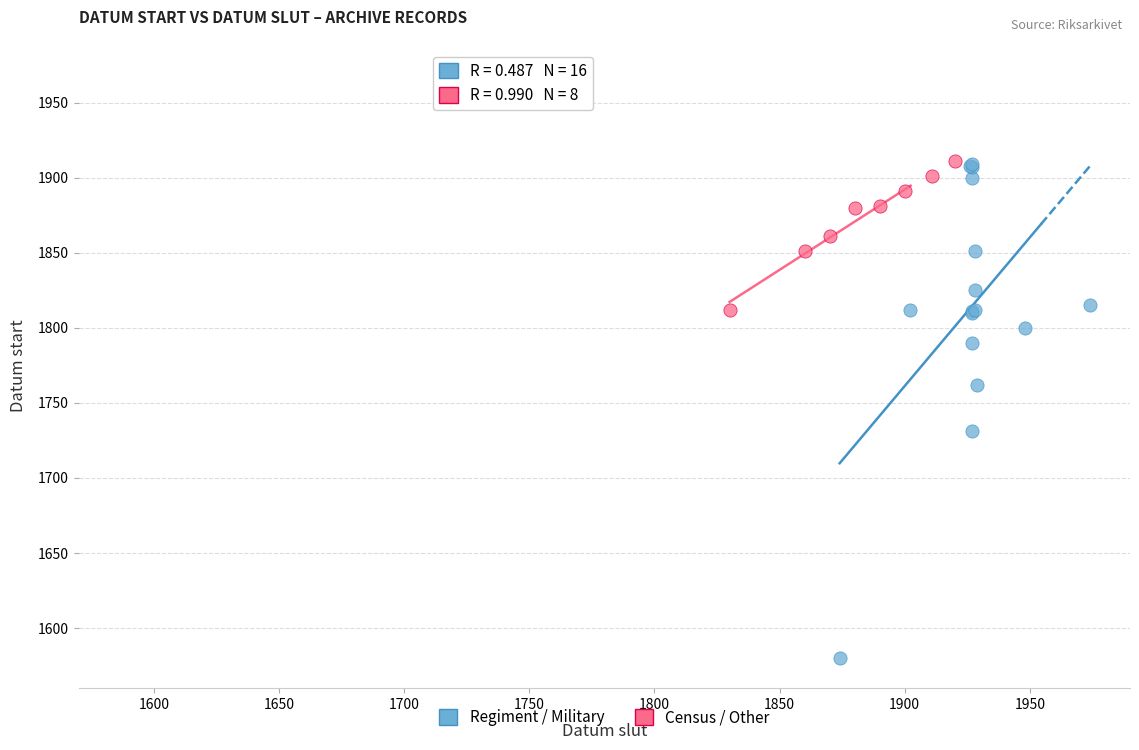

Which series has the largest Y range (max minus min)?

Regiment / Military